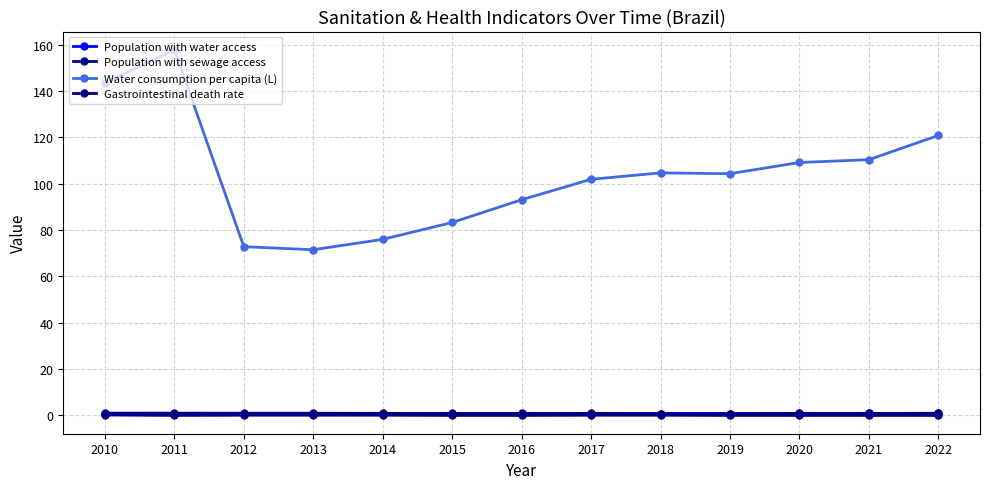

True or false: Water consumption per capita (L) and Population with sewage access intersect in this chart.

False